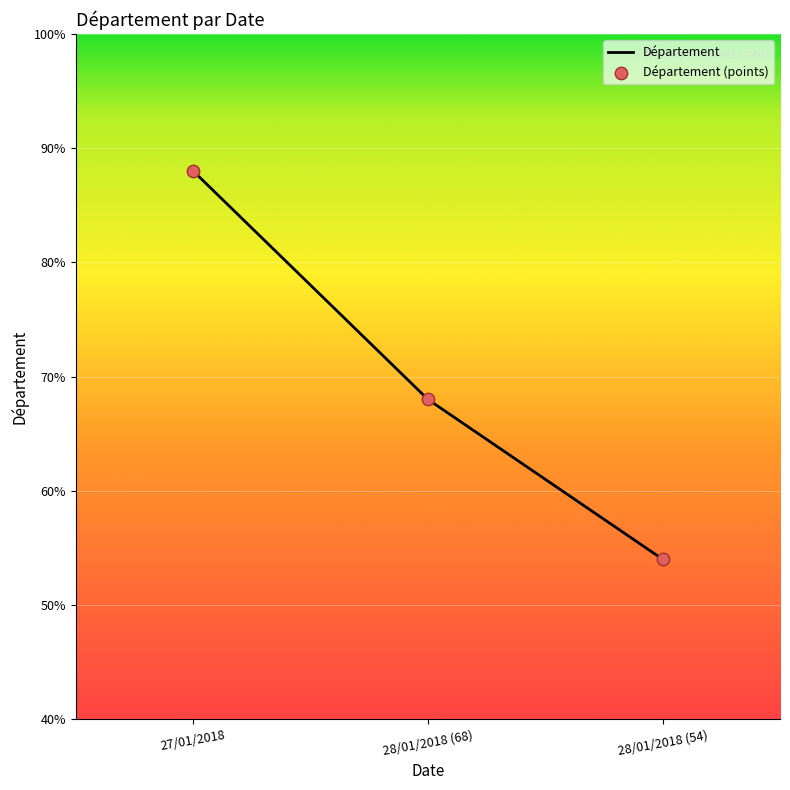

Approximately how many times larger is the value at 27/01/2018 compared to 28/01/2018 (54)?

1.6